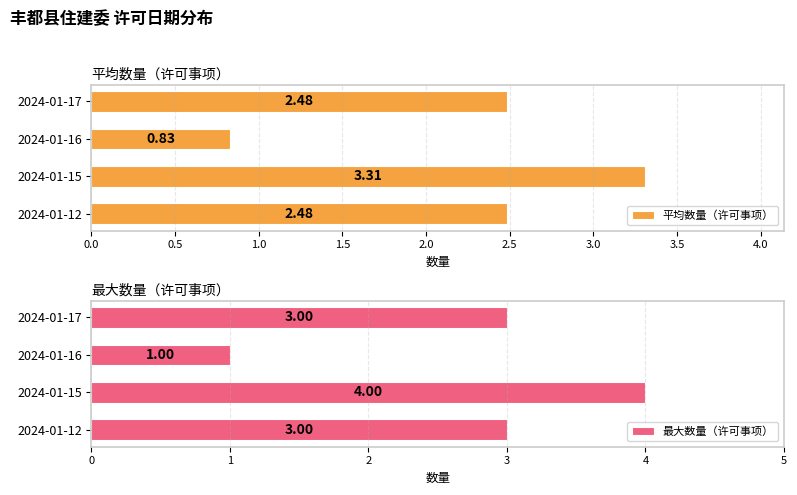

What is the average value of the 平均数量（许可事项） series?

2.3